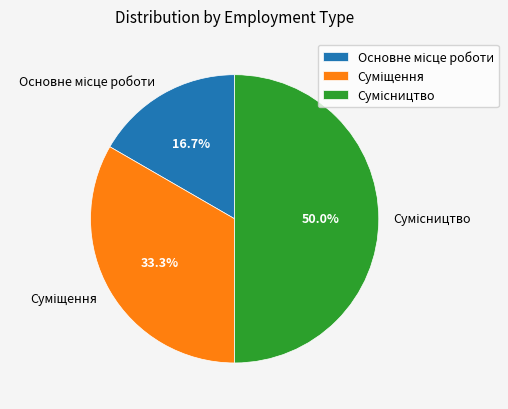

The Сумісництво slice represents 55% of the pie. True or false?

False